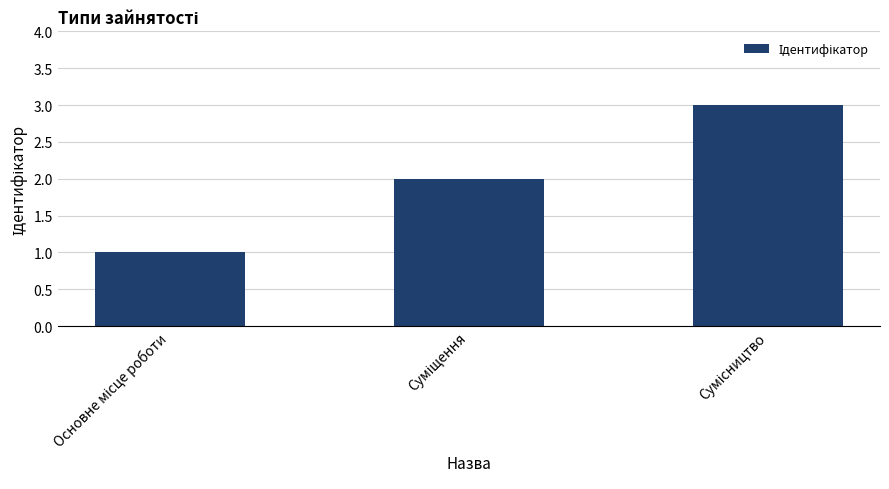

What is the greatest value displayed?

3